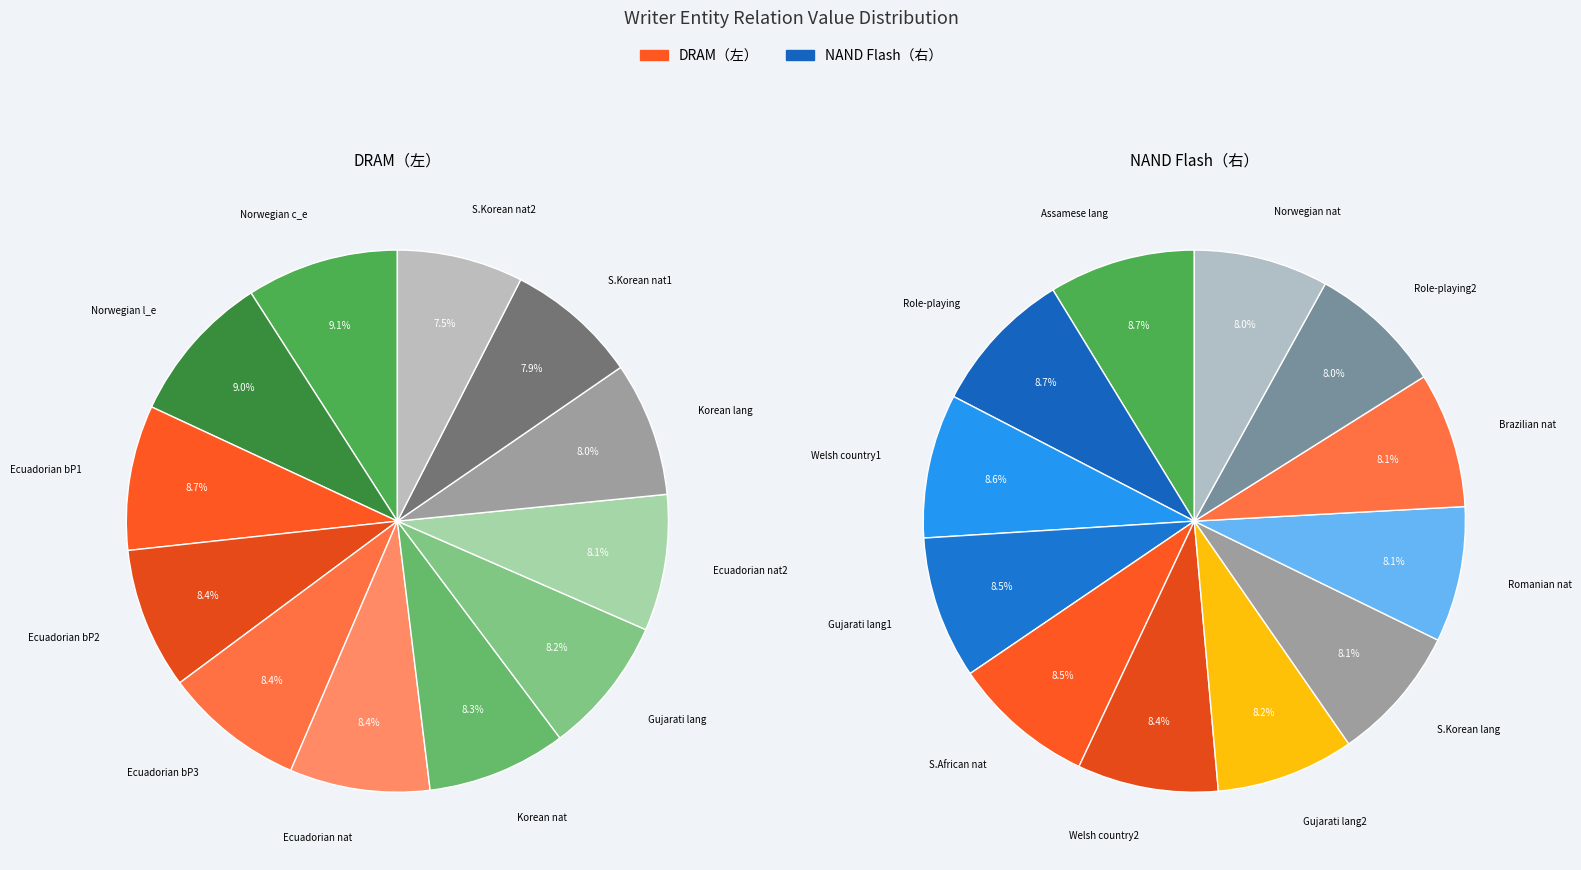

To the nearest percent, what is the average slice percentage?

8%